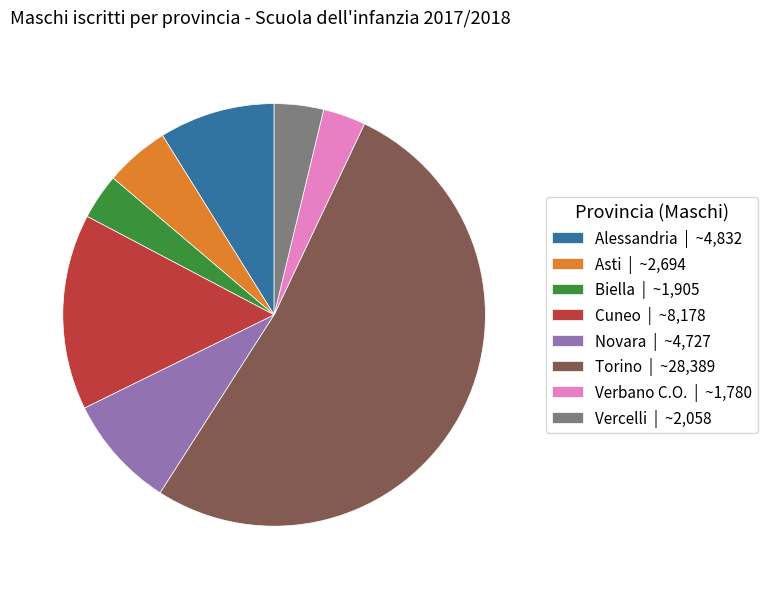

Which slice represents more than half of the pie?

Torino